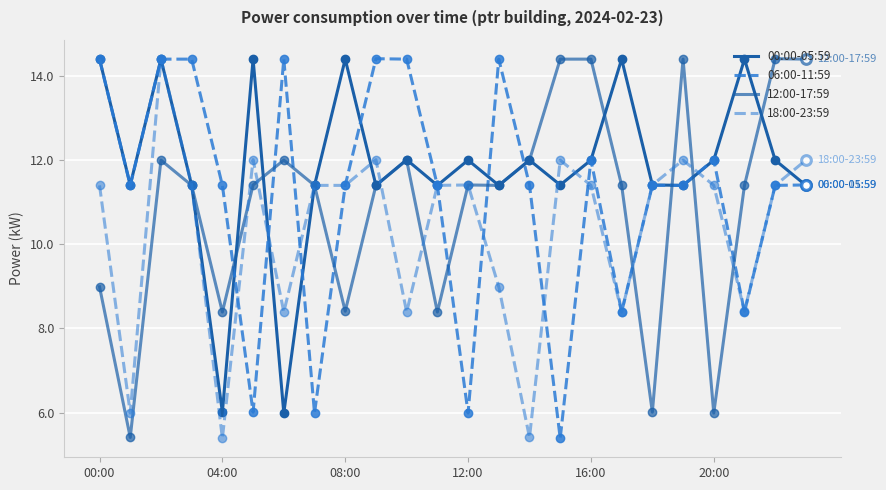

What are all the series names shown in the legend?

00:00-05:59, 06:00-11:59, 12:00-17:59, 18:00-23:59